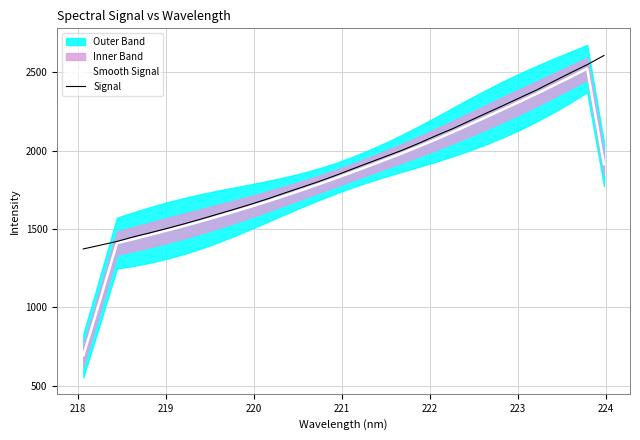

What is the maximum value for Signal?

2608.0